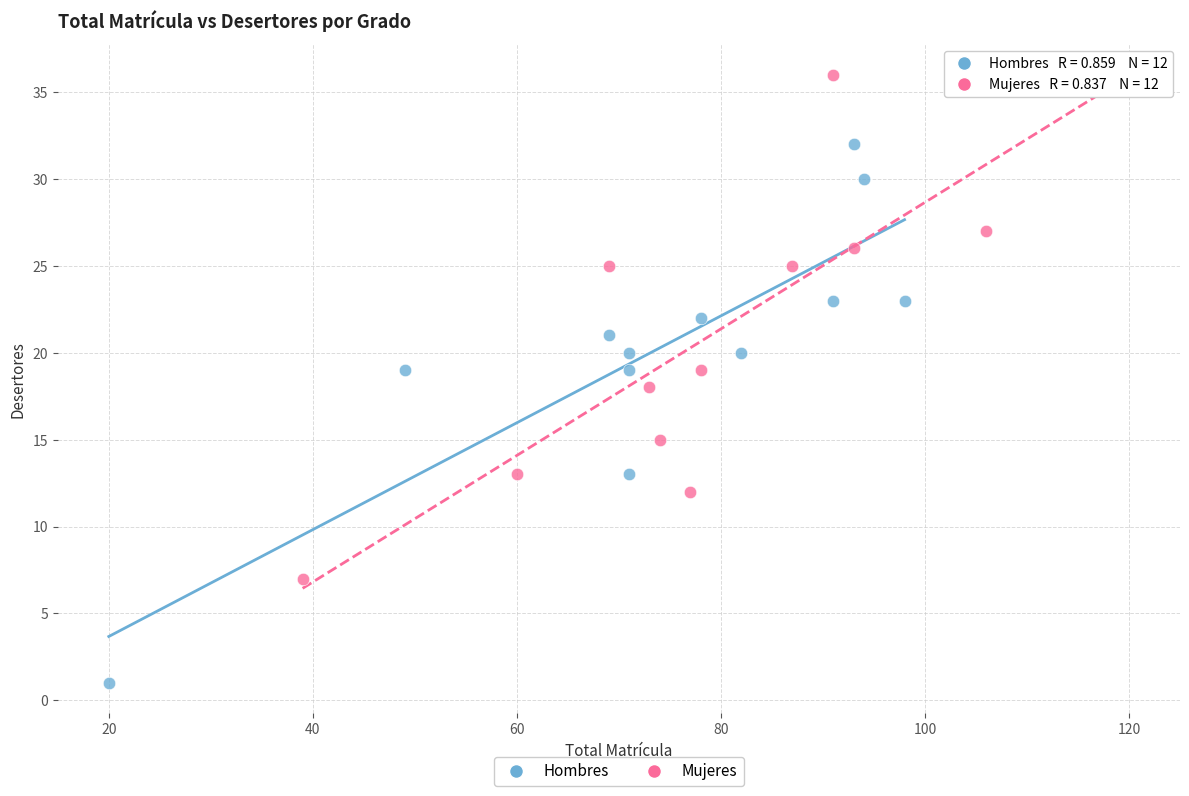

Which series contains the highest Y value?

Mujeres